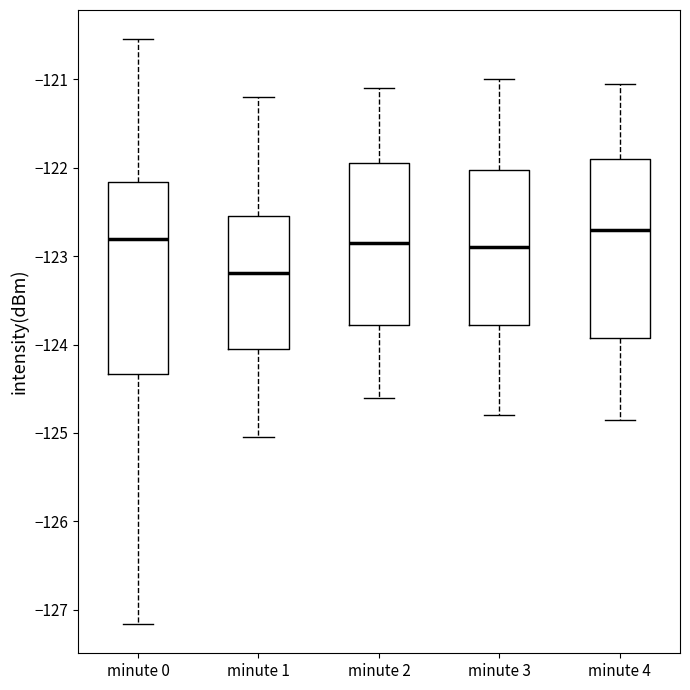

Reading left to right, transcribe this box plot: for each box, give where its median line is, the range the box spans, and where its two whiskers end, as read against the y-axis. The values are not printed on the chart, so give them approximately, as read against the axis.

minute 0: median -122.8, box -124.3 to -122.2, whiskers -127.2 to -120.5
minute 1: median -123.2, box -124.0 to -122.5, whiskers -125.0 to -121.2
minute 2: median -122.8, box -123.8 to -121.9, whiskers -124.6 to -121.1
minute 3: median -122.9, box -123.8 to -122.0, whiskers -124.8 to -121.0
minute 4: median -122.7, box -123.9 to -121.9, whiskers -124.8 to -121.0